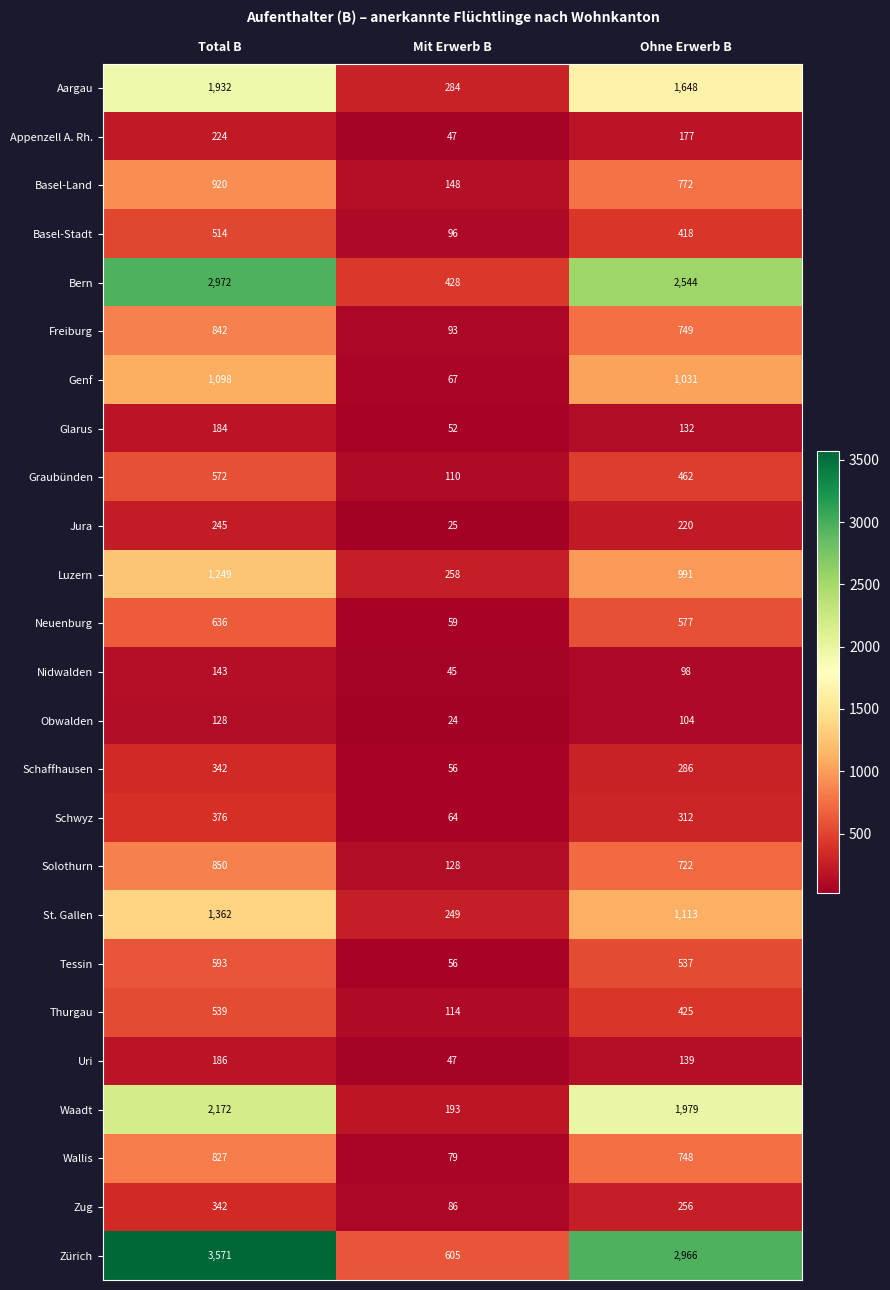

Which series changed the most between Total B and Ohne Erwerb B?

Zürich